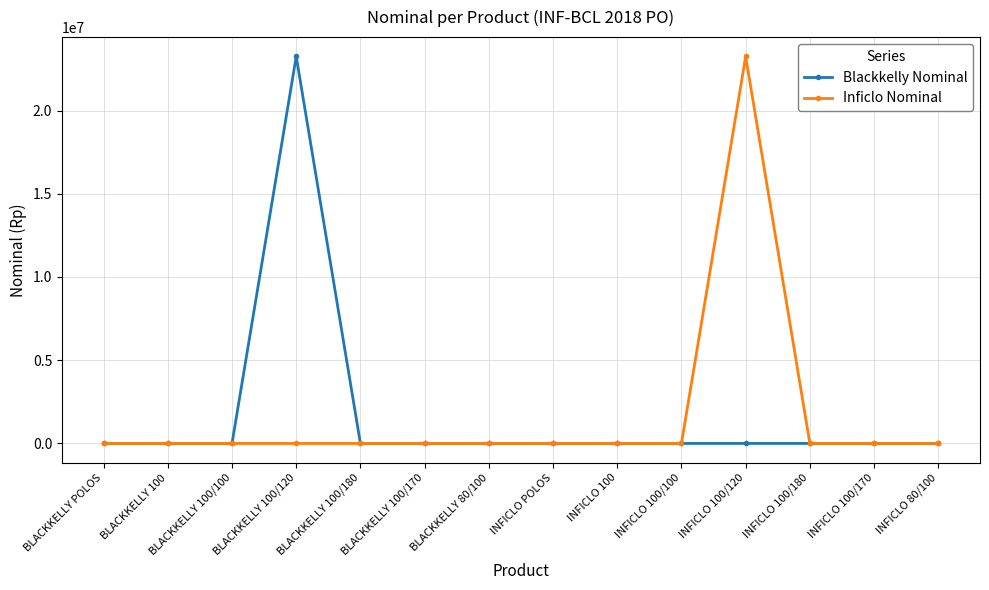

Is this an area chart (filled region under the line)?

No